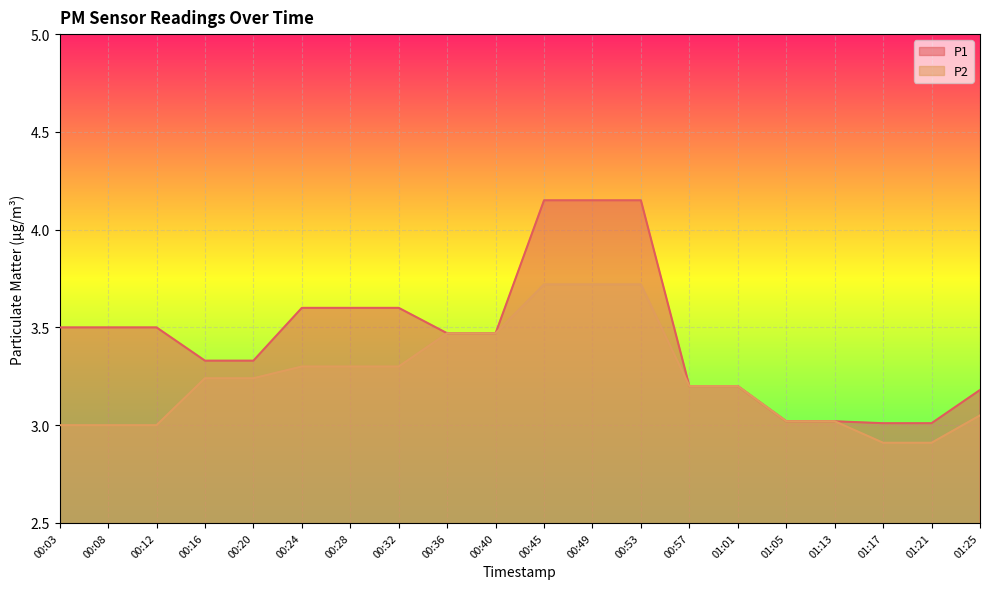

What is the difference between the highest and lowest values at 00:08?

0.5